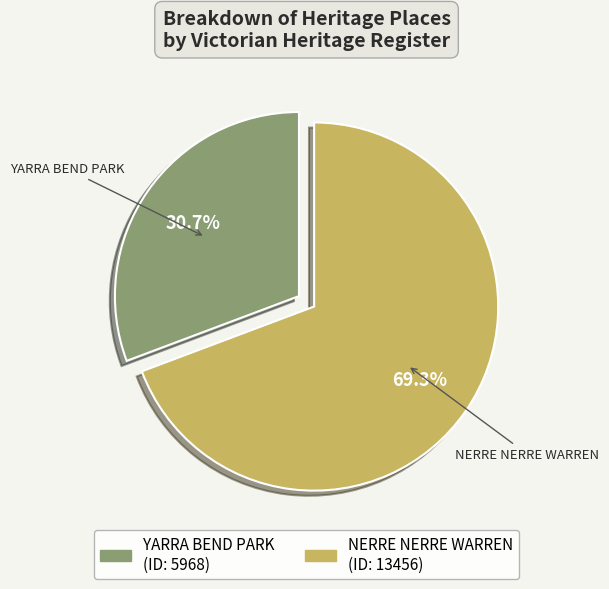

What is the largest slice in the pie chart?

NERRE NERRE WARREN